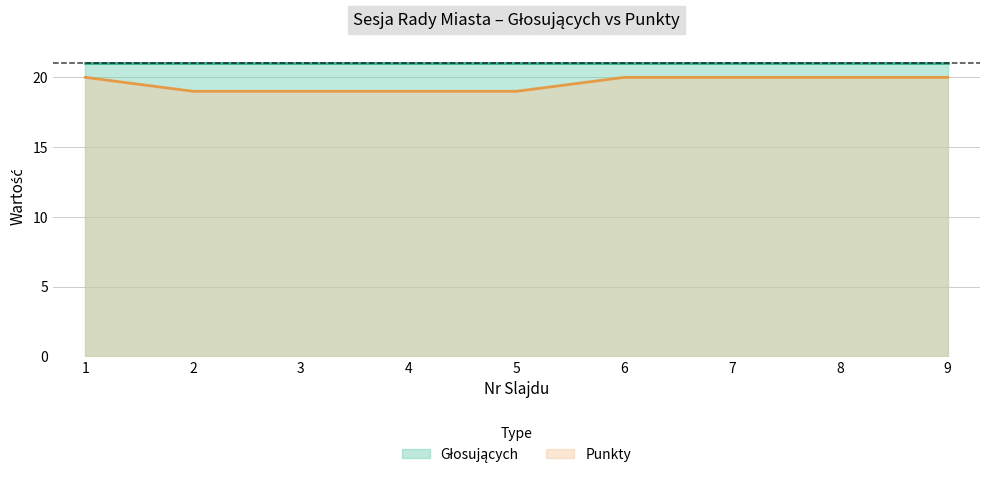

Is it true that the value at 7 is 8?

False